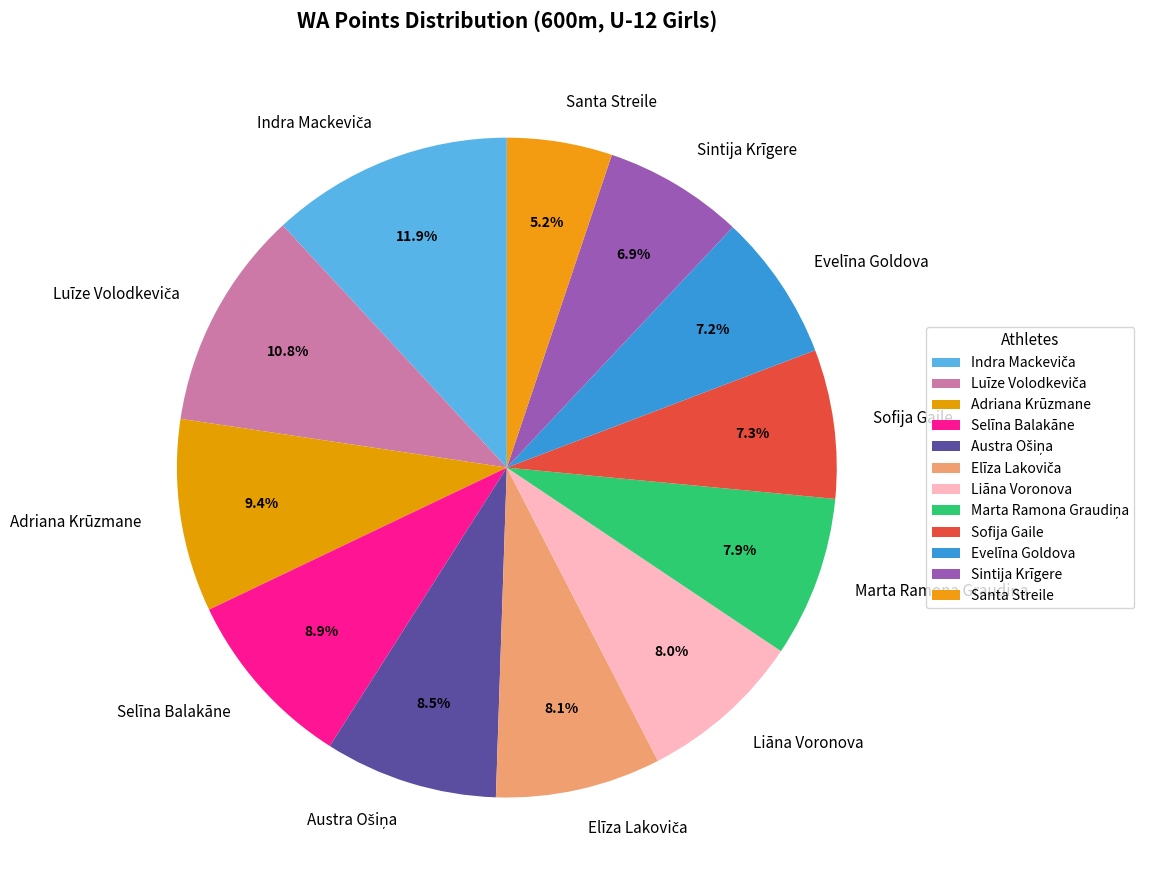

Which slice is the smallest?

Santa Streile